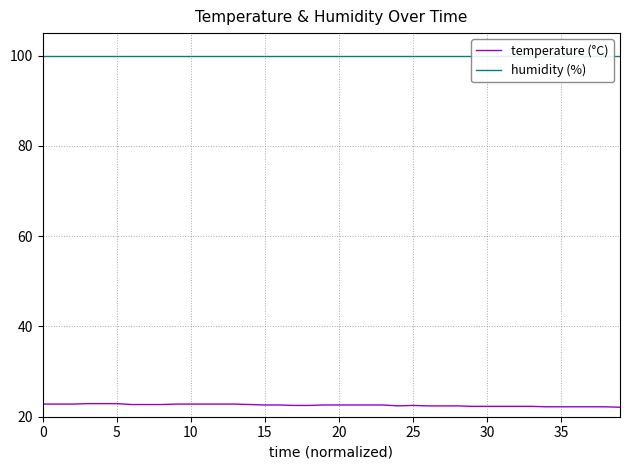

How many lines are shown in the chart?

2